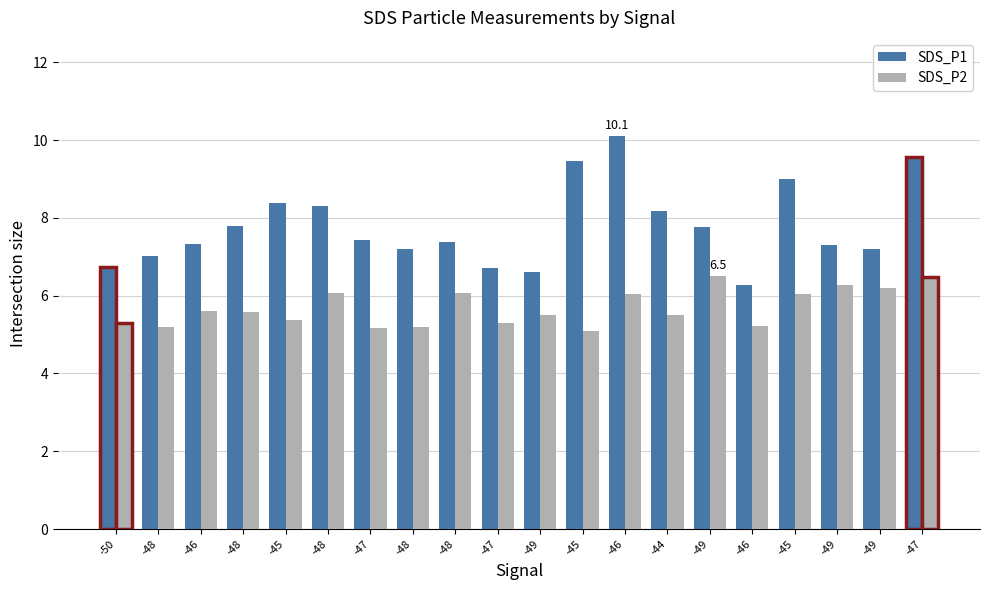

Does the chart contain any negative values?

No